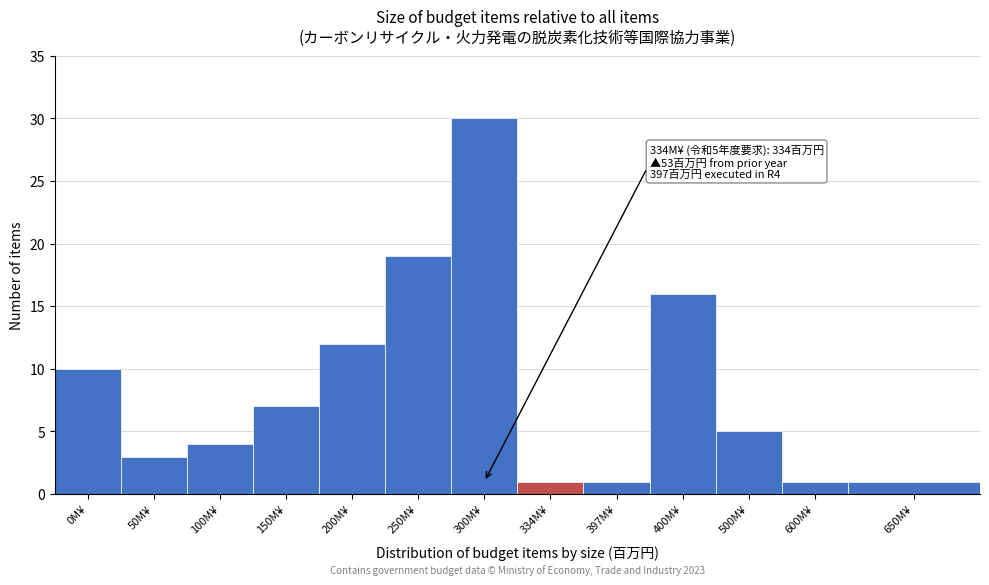

Reading left to right, list all the values displayed in this chart.

10	3	4	7	12	19	30	1	1	16	5	1	1